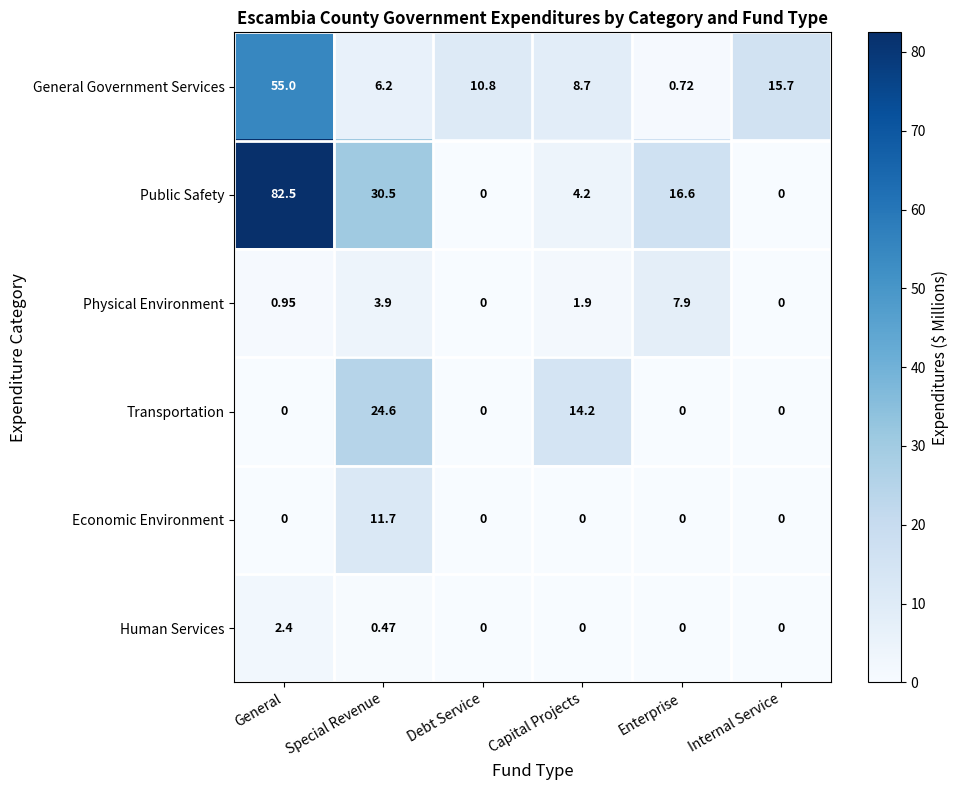

List the series in order of their peak value, highest first.

Public Safety, General Government Services, Transportation, Economic Environment, Physical Environment, Human Services